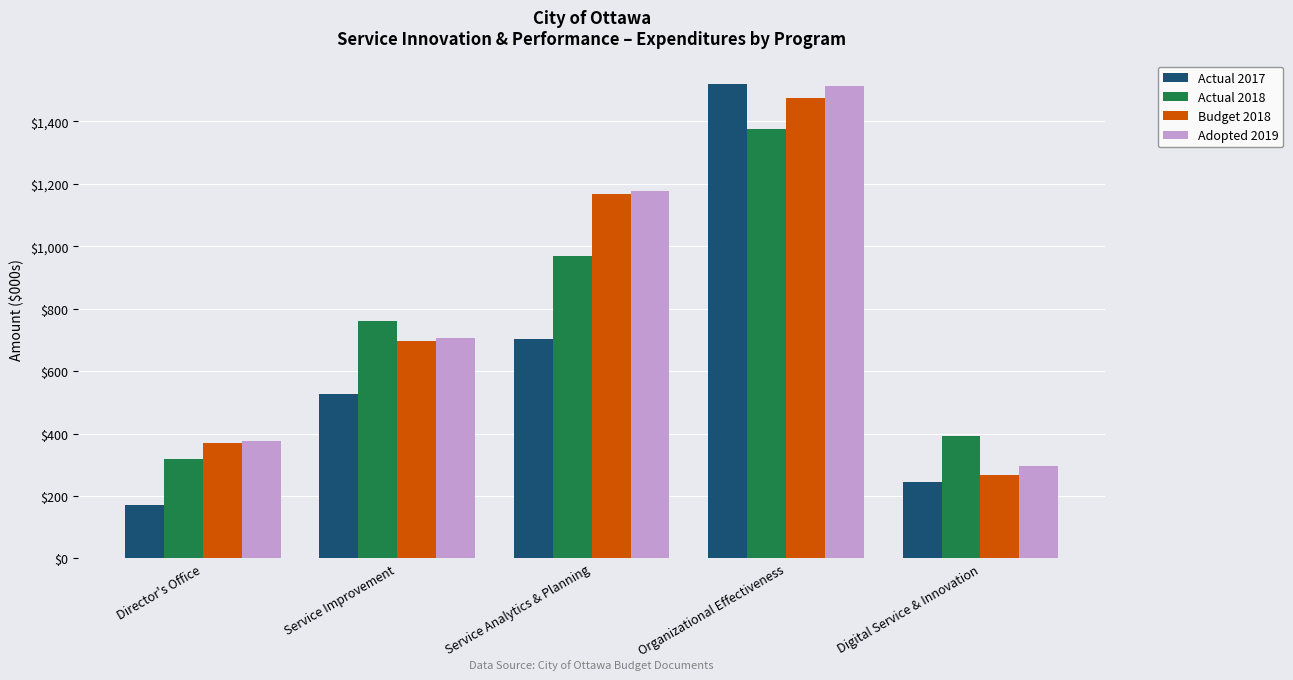

Reading left to right, what are all the values shown in this chart?

Actual 2017: Director's Office=170	Service Improvement=528	Service Analytics & Planning=703	Organizational Effectiveness=1519	Digital Service & Innovation=244
Actual 2018: Director's Office=320	Service Improvement=761	Service Analytics & Planning=969	Organizational Effectiveness=1374	Digital Service & Innovation=392
Budget 2018: Director's Office=371	Service Improvement=698	Service Analytics & Planning=1166	Organizational Effectiveness=1474	Digital Service & Innovation=267
Adopted 2019: Director's Office=376	Service Improvement=705	Service Analytics & Planning=1176	Organizational Effectiveness=1512	Digital Service & Innovation=297